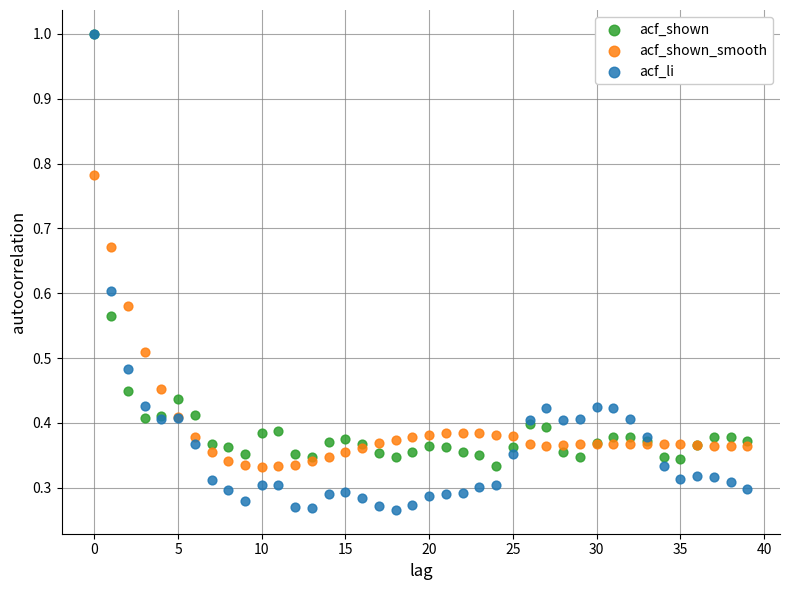

What are all the series names shown in the legend?

acf_shown, acf_shown_smooth, acf_li